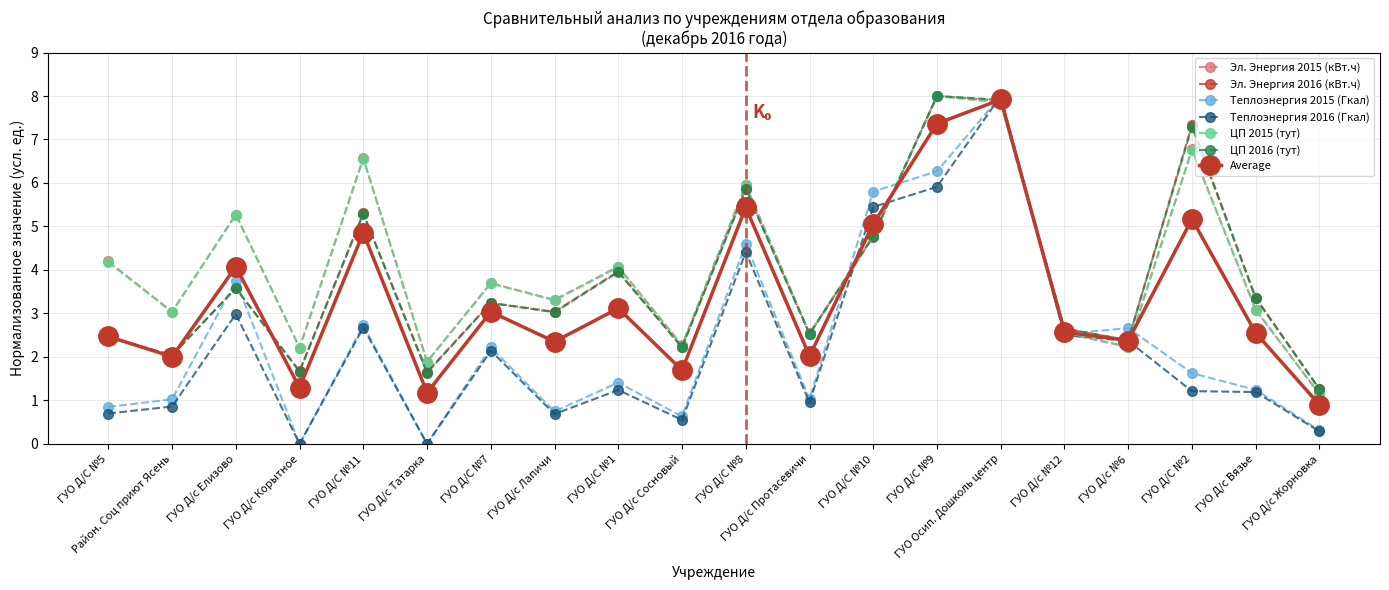

In Эл. Энергия 2015 (кВт.ч), how many points are higher than both neighbors (excluding endpoints)?

7